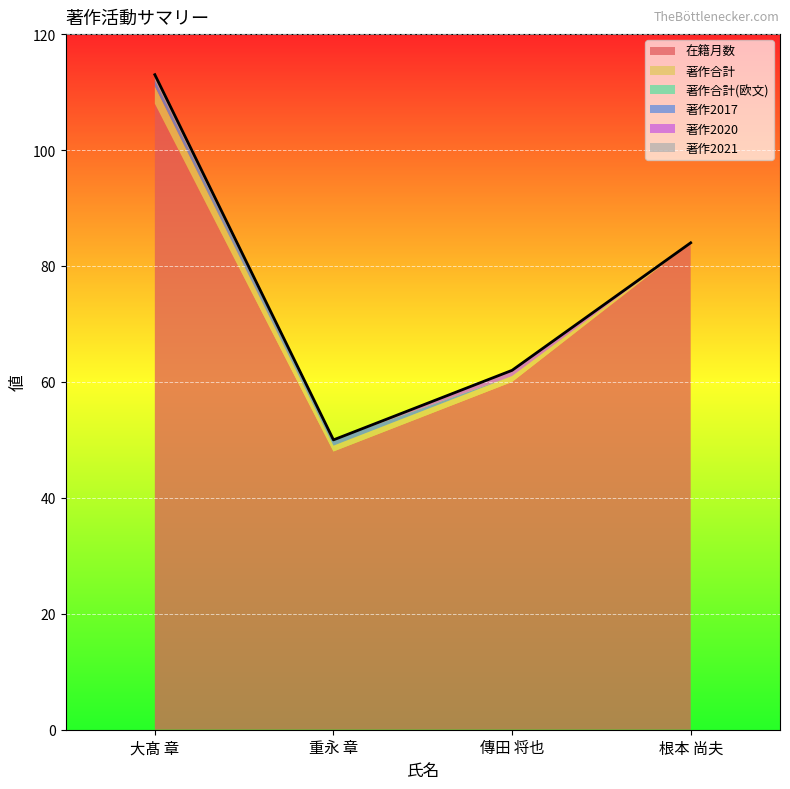

How many 著作2020 values are between 0 and 1?

4